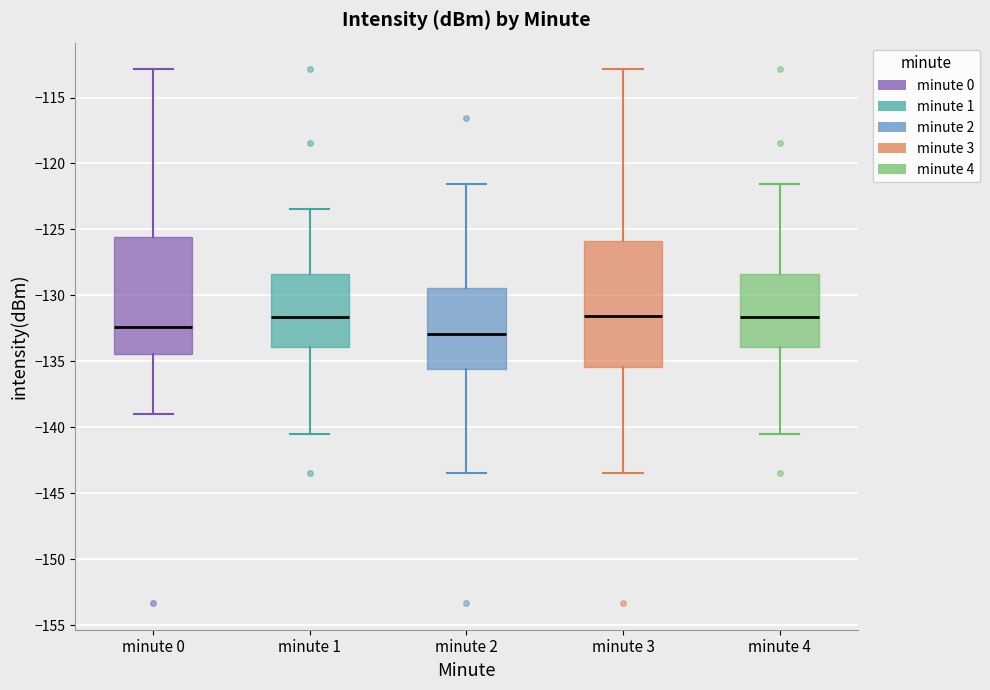

Reading left to right, read every box against the y-axis: the position of its median line, the range the box covers, and the ends of its whiskers. The values are not printed on the chart, so give them approximately, as read against the axis.

minute 0: median -132.5, box -134.5 to -125.5, whiskers -139.0 to -113.0
minute 1: median -131.5, box -134.0 to -128.5, whiskers -140.5 to -123.5
minute 2: median -133.0, box -135.5 to -129.5, whiskers -143.5 to -121.5
minute 3: median -131.5, box -135.5 to -126.0, whiskers -143.5 to -113.0
minute 4: median -131.5, box -134.0 to -128.5, whiskers -140.5 to -121.5